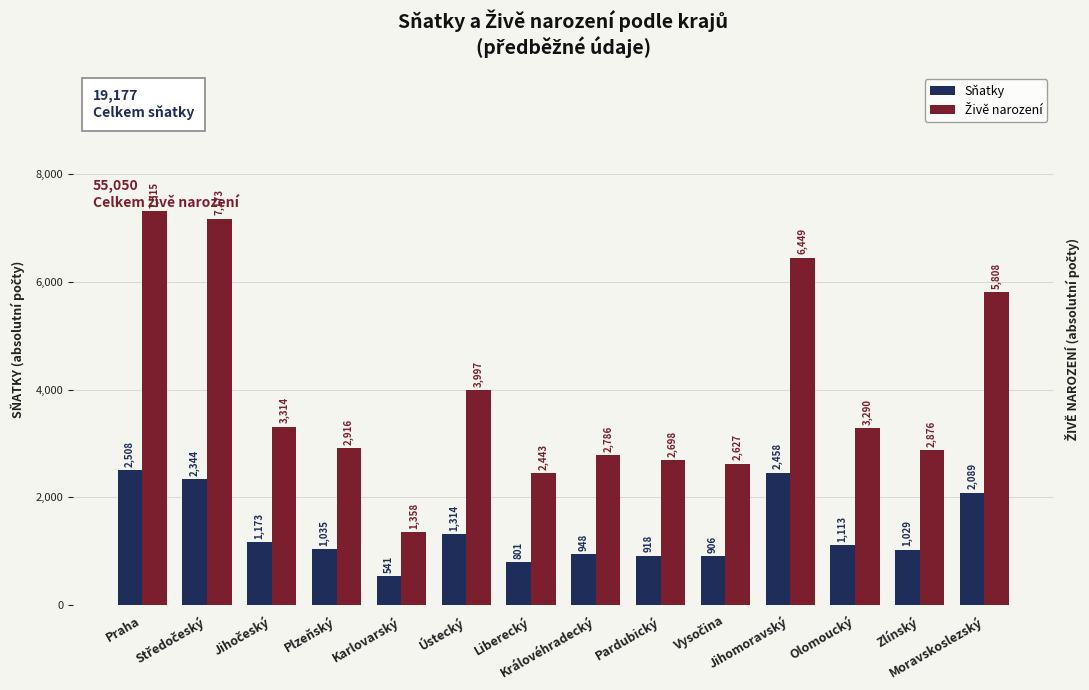

Is the value of Sňatky at Vysočina greater than the value of Živě narození at Zlínský?

No